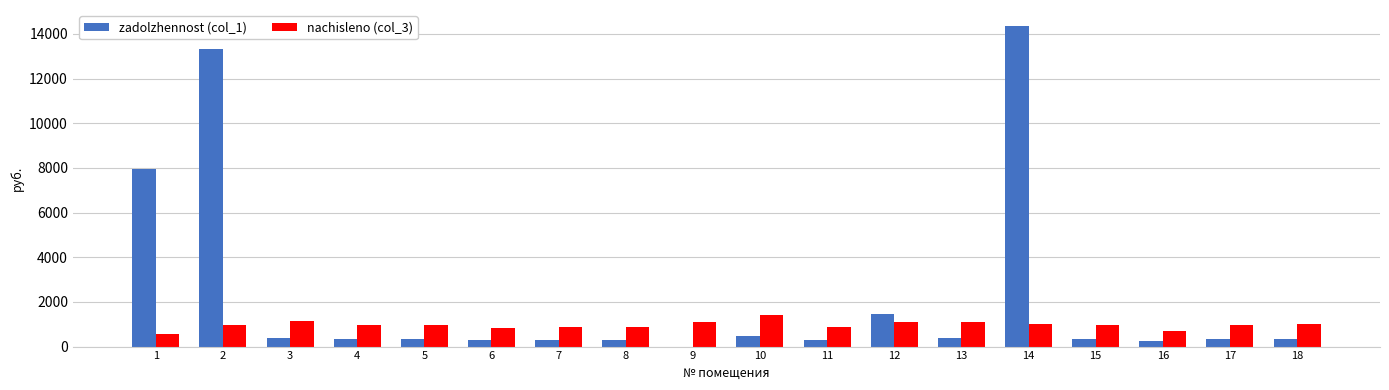

What is the maximum value for nachisleno (col_3)?

1393.2